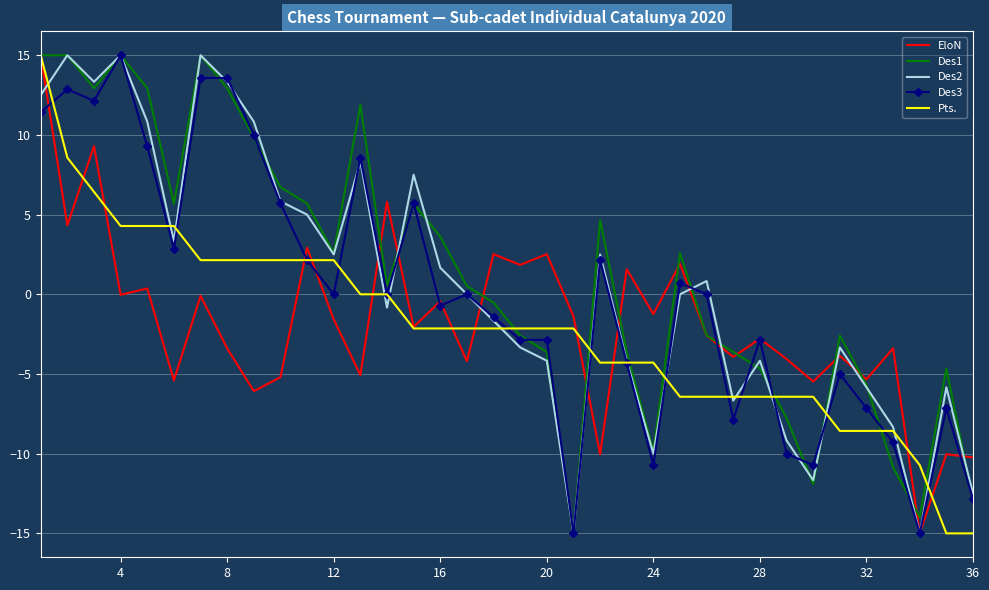

What is the highest value of the Des3 series?

15.0